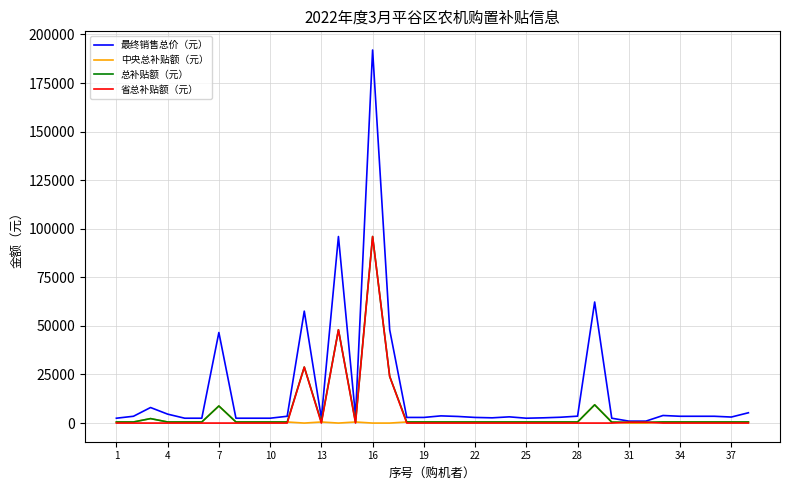

Which series has the largest total across all categories?

最终销售总价（元）